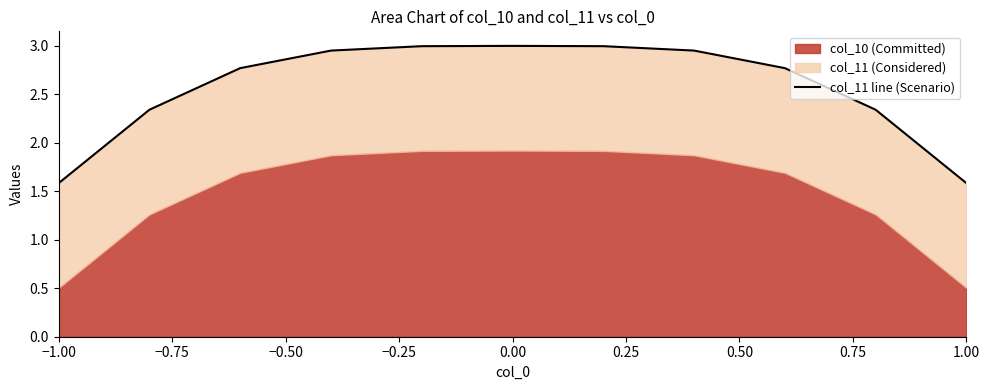

What is the difference between the values at 0.50 and −0.50?

0.2